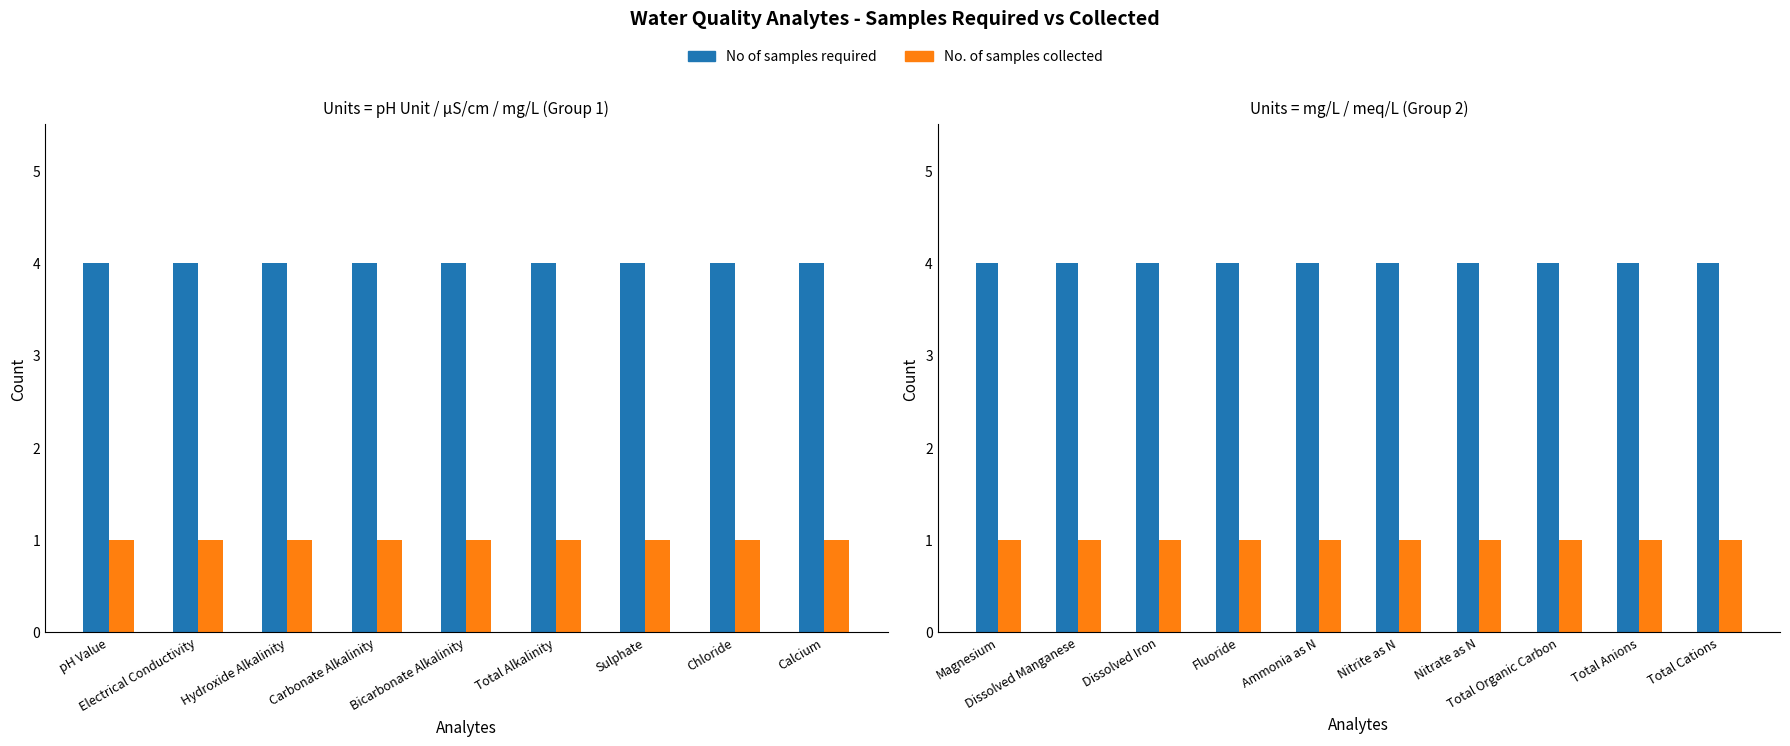

Count the number of data series in this chart.

2